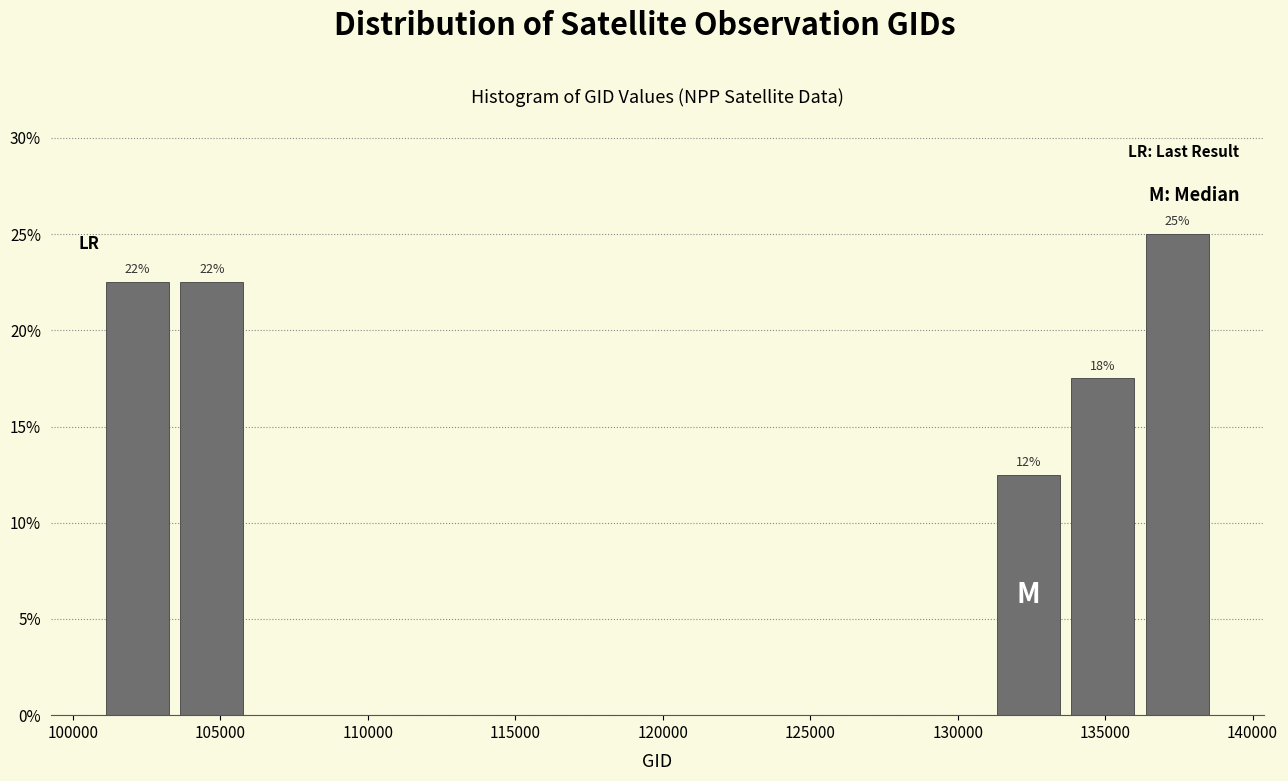

Which range on the x-axis has the tallest bar?

136000 to 138500